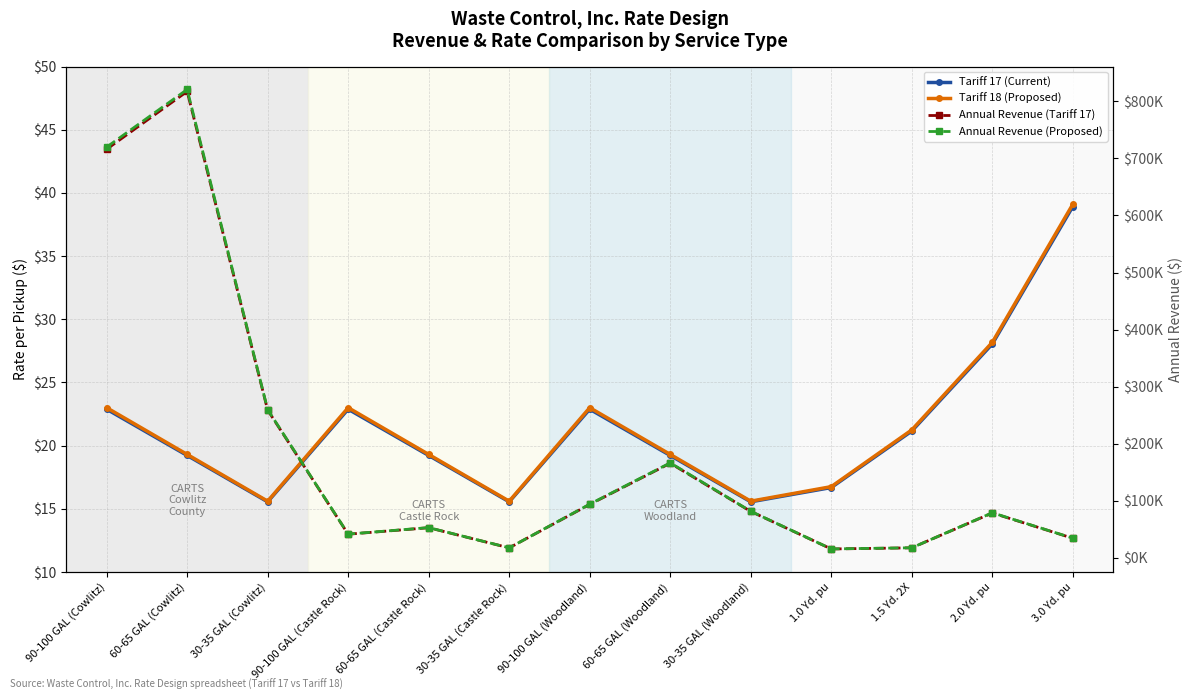

Where does the Tariff 18 (Proposed) series first go above 19?

90-100 GAL (Cowlitz)